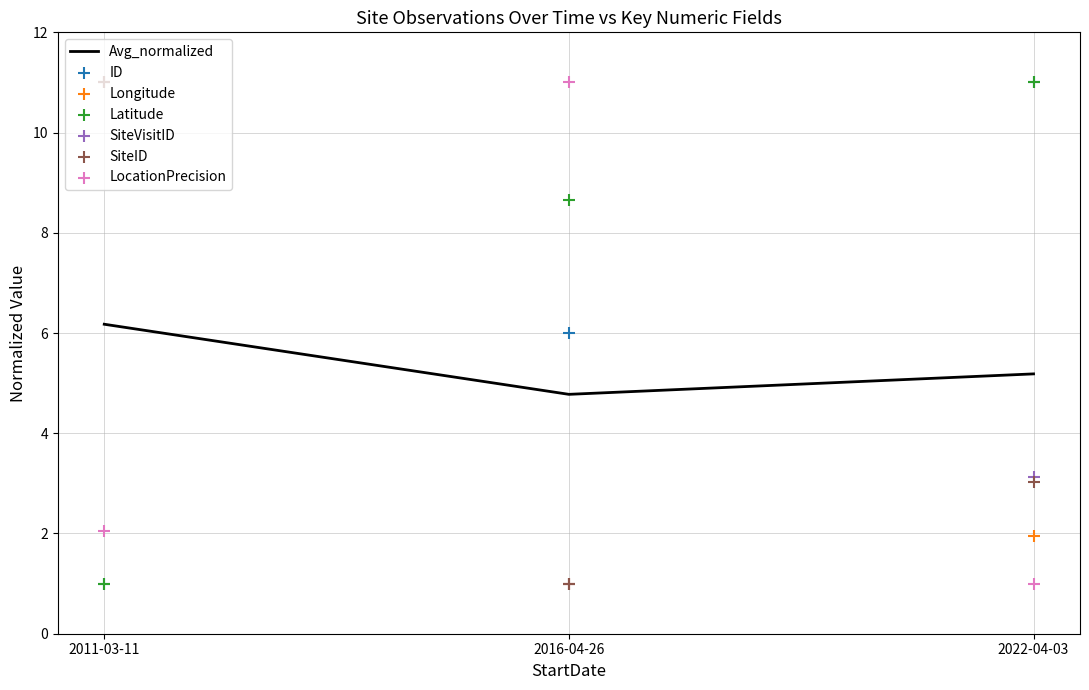

What is the total value across all series at 2011-03-11?

37.1